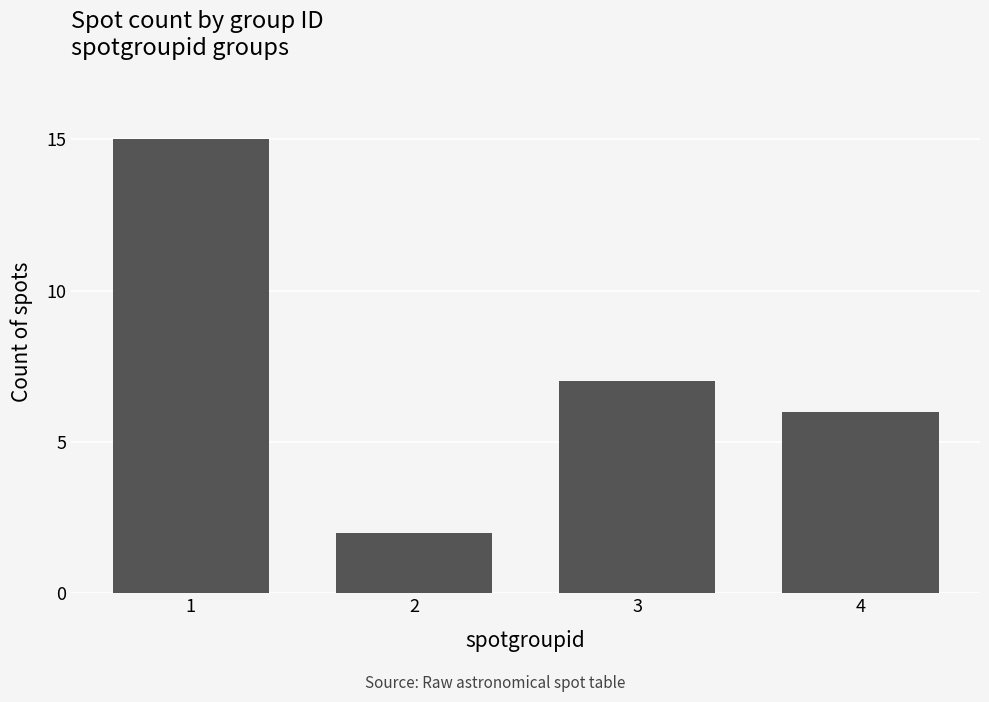

What is the smallest value displayed?

2